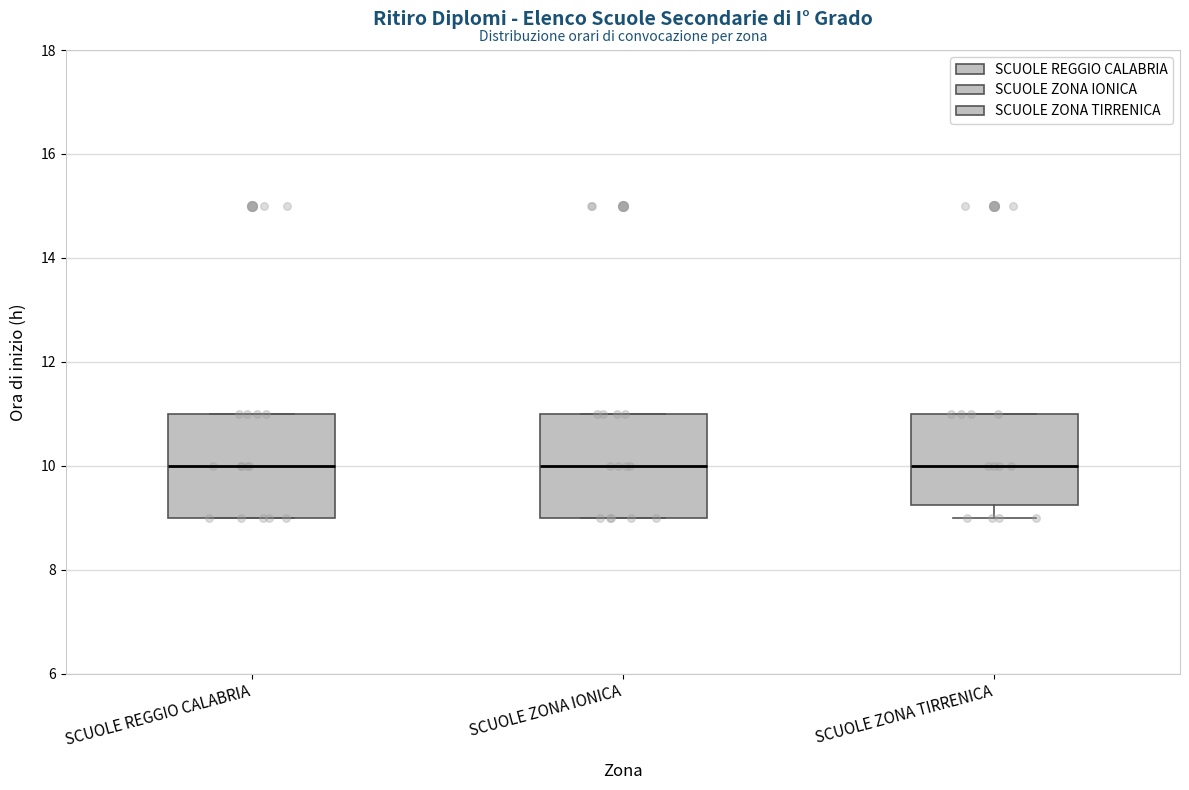

Reading left to right, read every box against the y-axis: the position of its median line, the range the box covers, and the ends of its whiskers. The values are not printed on the chart, so give them approximately, as read against the axis.

SCUOLE REGGIO CALABRIA: median 10.0, box 9.0 to 11.0, whiskers 9.0 to 11.0
SCUOLE ZONA IONICA: median 10.0, box 9.0 to 11.0, whiskers 9.0 to 11.0
SCUOLE ZONA TIRRENICA: median 10.0, box 9.2 to 11.0, whiskers 9.0 to 11.0